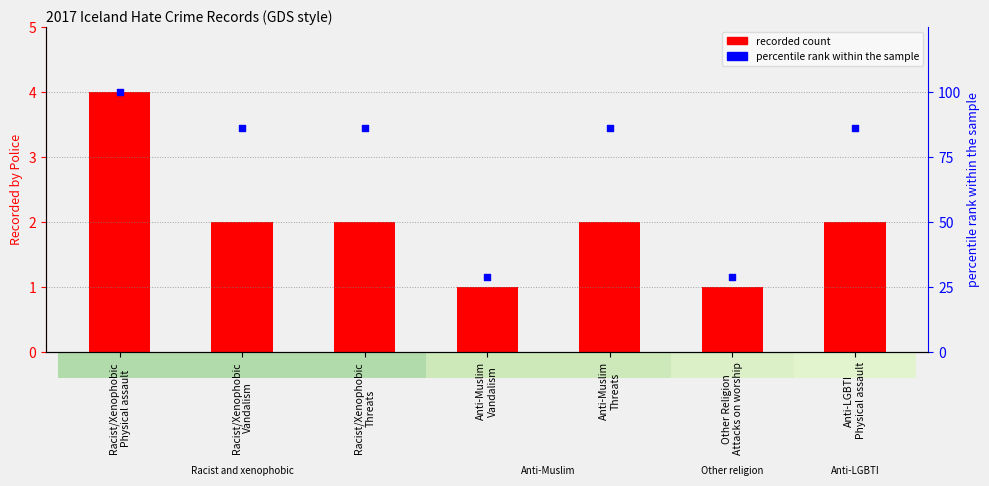

Which series has the largest total across all categories?

percentile rank within the sample